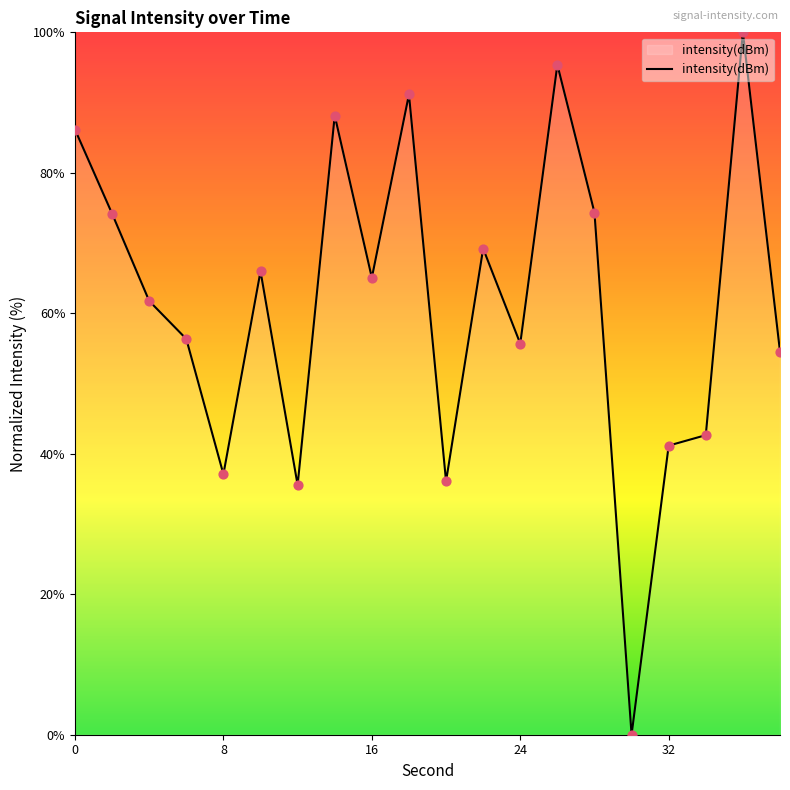

What is the maximum value shown in the chart?

100.0